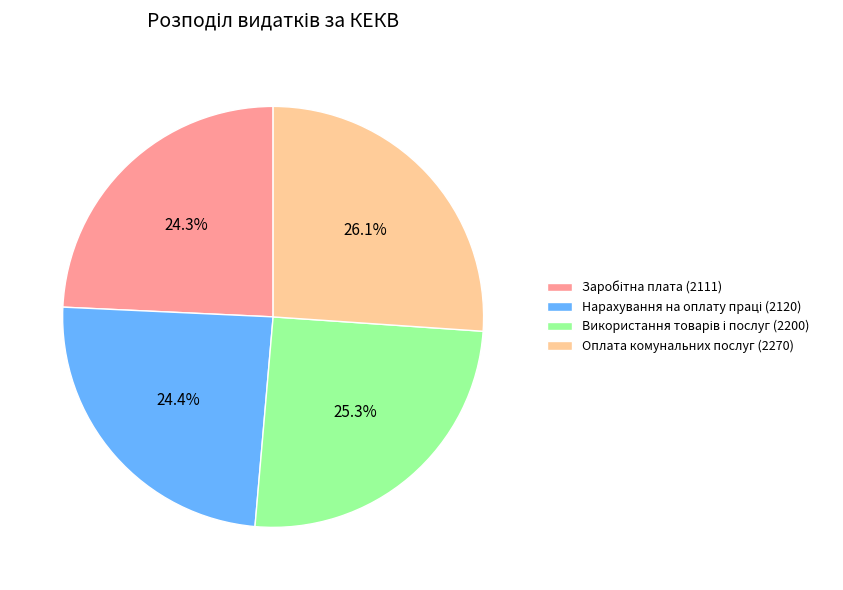

Which category has the biggest portion of the pie?

Оплата комунальних послуг (2270)